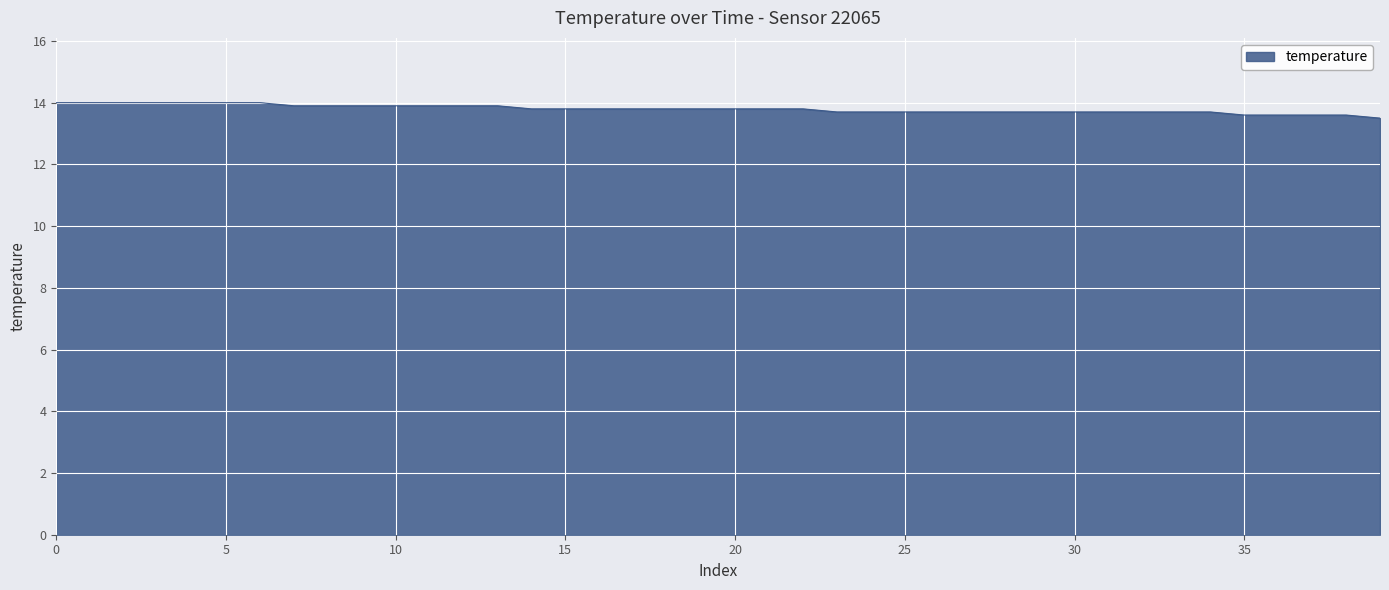

What is the greatest value displayed?

14.0